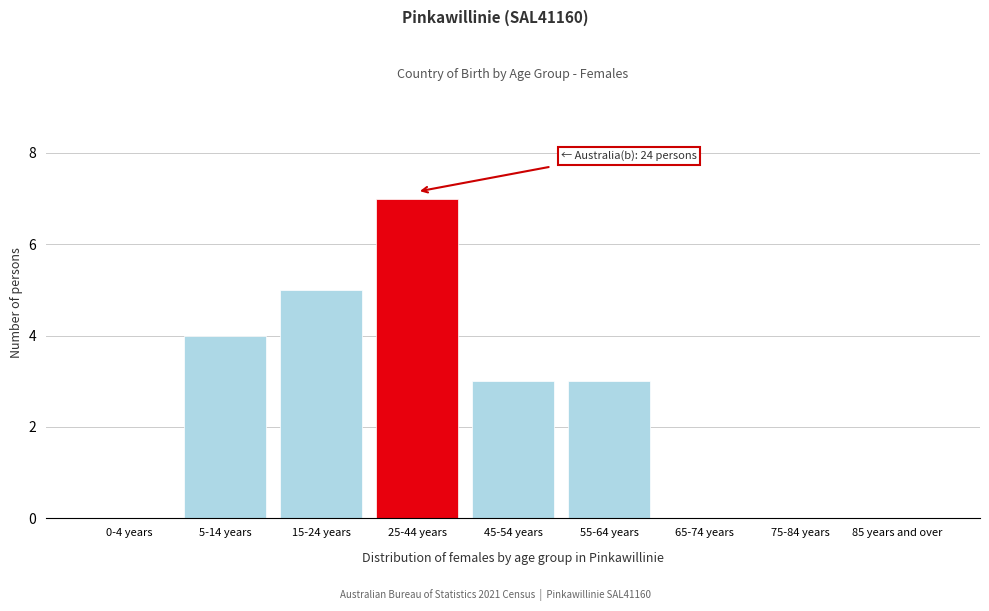

Reading right to left, extract all data points from this chart.

85 years and over=0	75-84 years=0	65-74 years=0	55-64 years=3	45-54 years=3	25-44 years=7	15-24 years=5	5-14 years=4	0-4 years=0